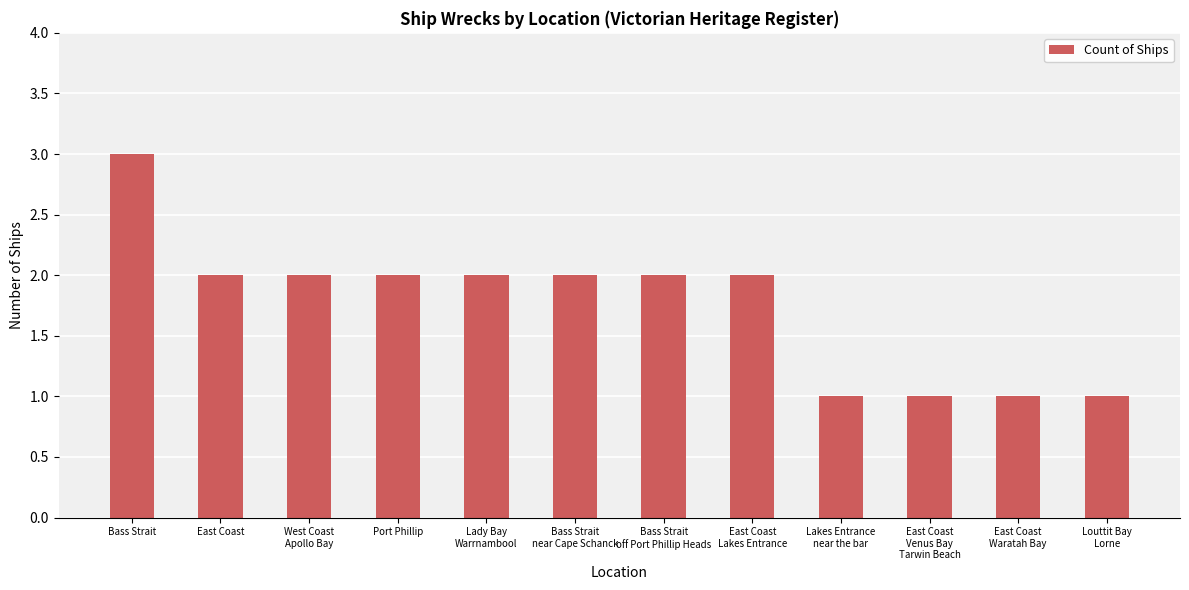

How many values are below 2?

4